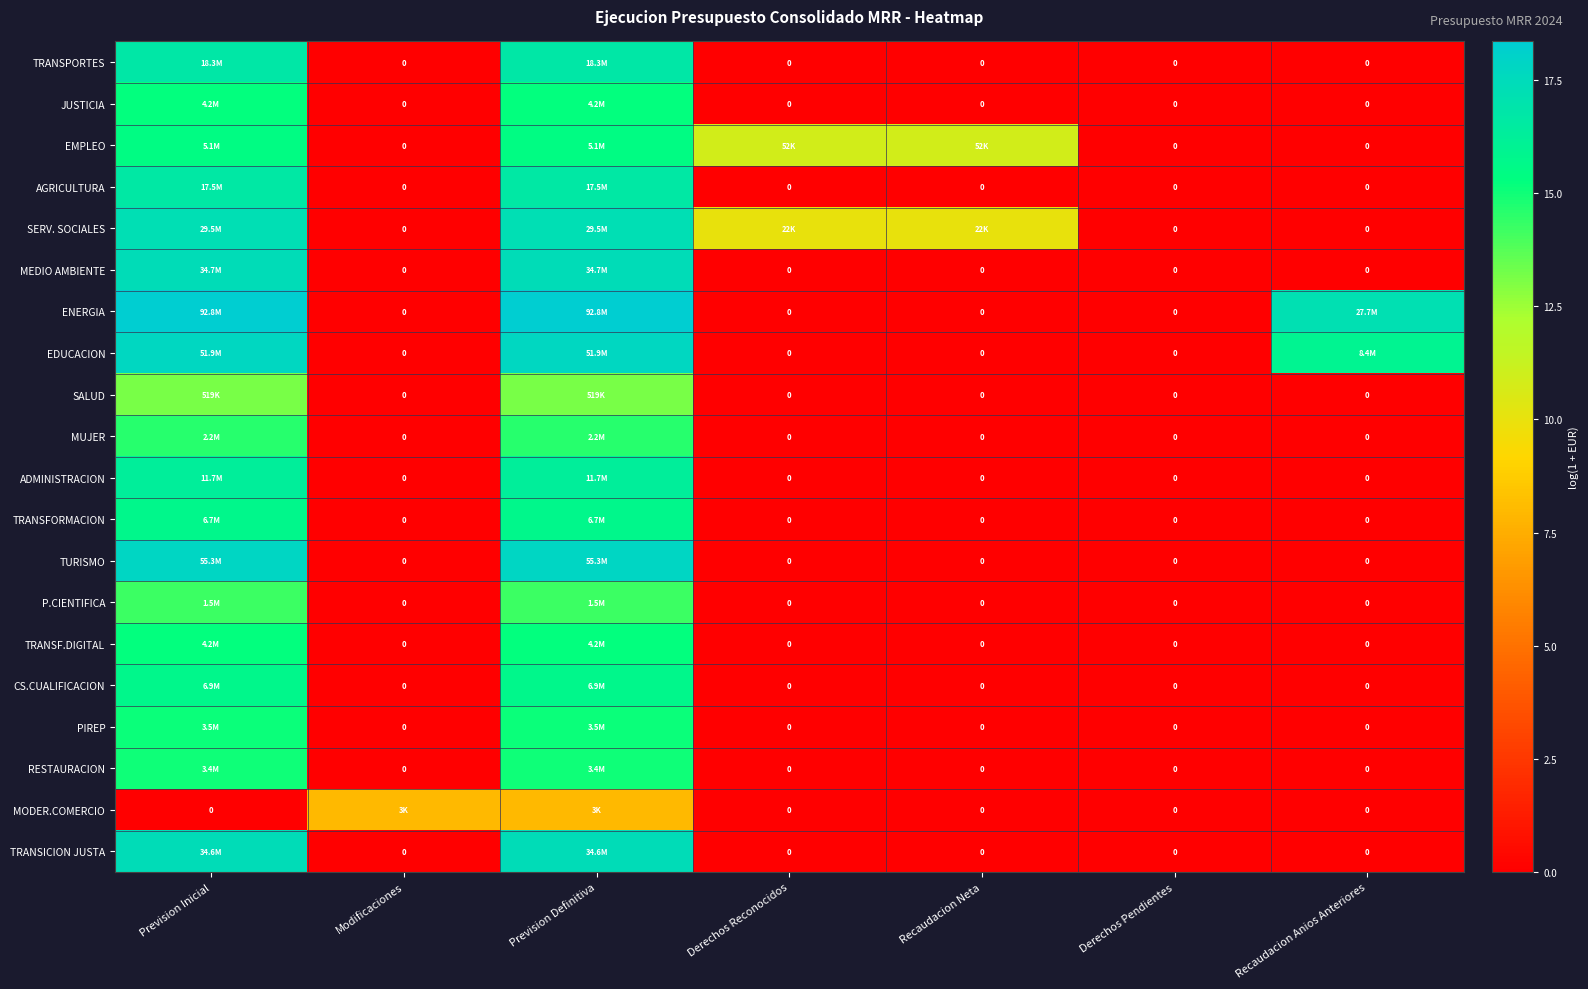

Rank the series by their maximum value, from highest to lowest.

ENERGIA, TURISMO, EDUCACION, MEDIO AMBIENTE, TRANSICION JUSTA, SERV. SOCIALES, TRANSPORTES, AGRICULTURA, ADMINISTRACION, CS.CUALIFICACION, TRANSFORMACION, EMPLEO, TRANSF.DIGITAL, JUSTICIA, PIREP, RESTAURACION, MUJER, P.CIENTIFICA, SALUD, MODER.COMERCIO